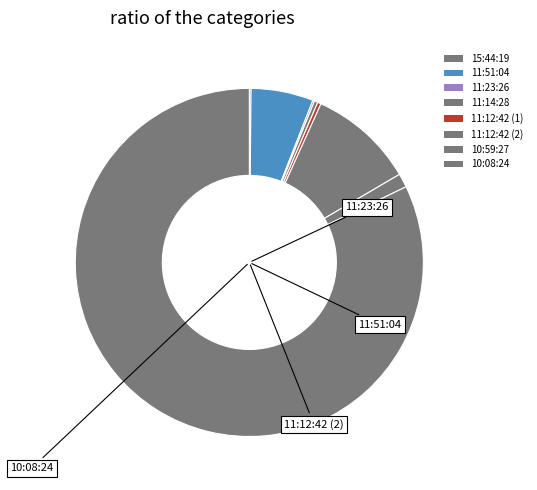

How many segments does this pie chart have?

8